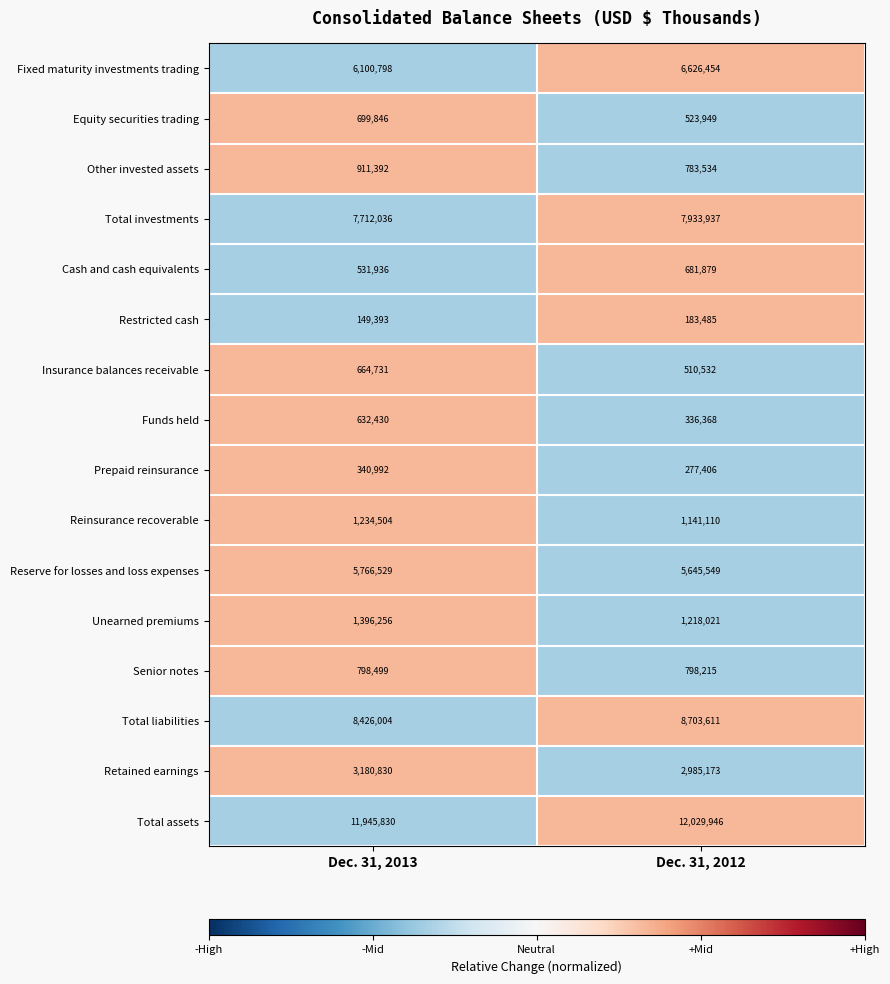

What is the lowest value of the Insurance balances receivable series?

510532